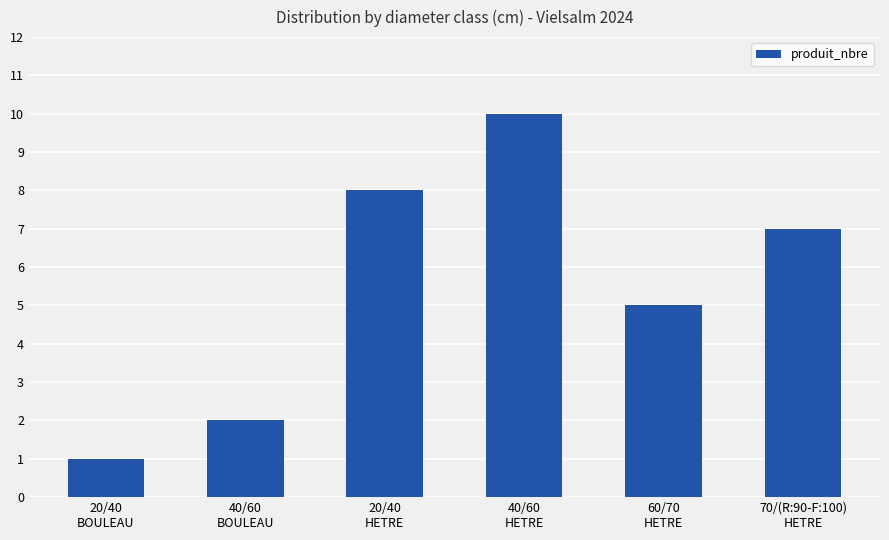

The value at 60/70
HETRE is 3. True or false?

False